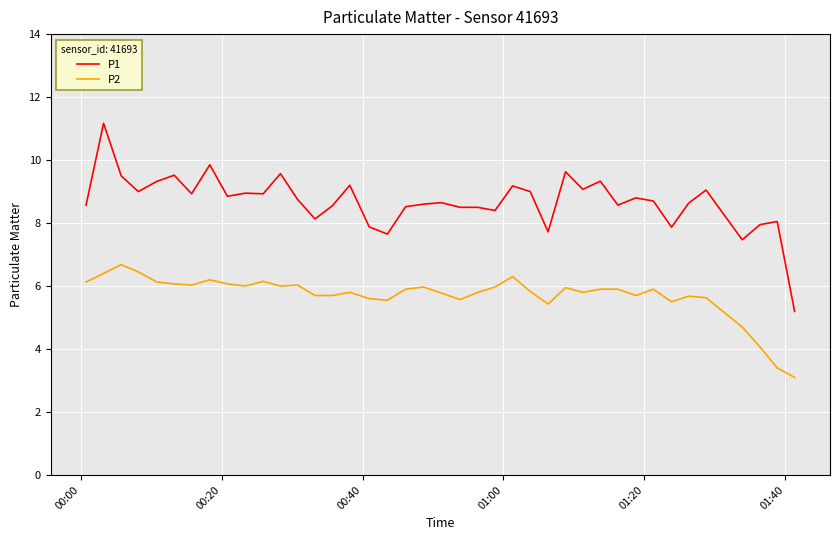

True or false: P1 and P2 cross at least once.

False